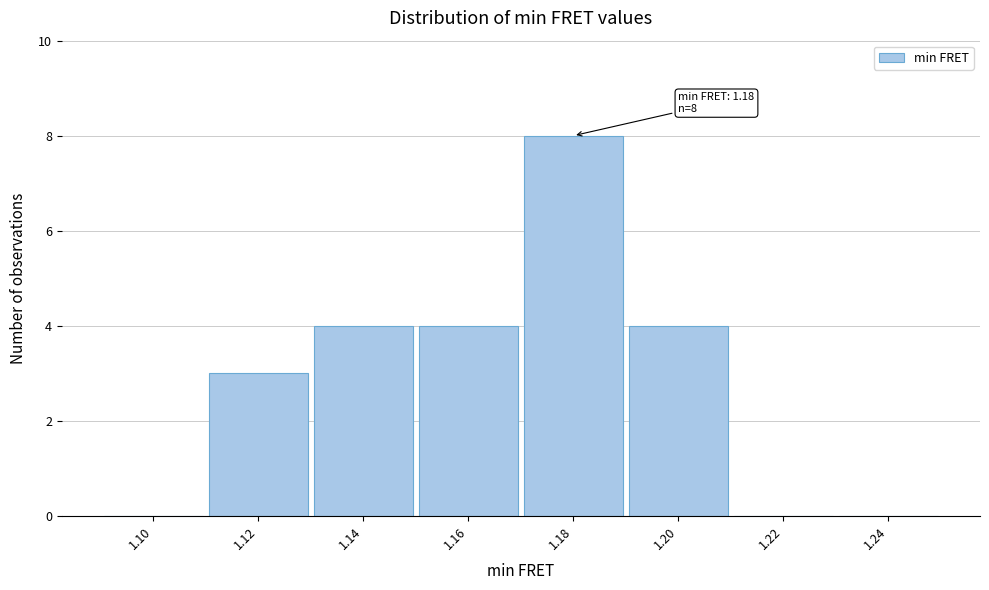

Reading left to right, what are all the values shown in this chart?

1.10=0	1.12=3	1.14=4	1.16=4	1.18=8	1.20=4	1.22=0	1.24=0